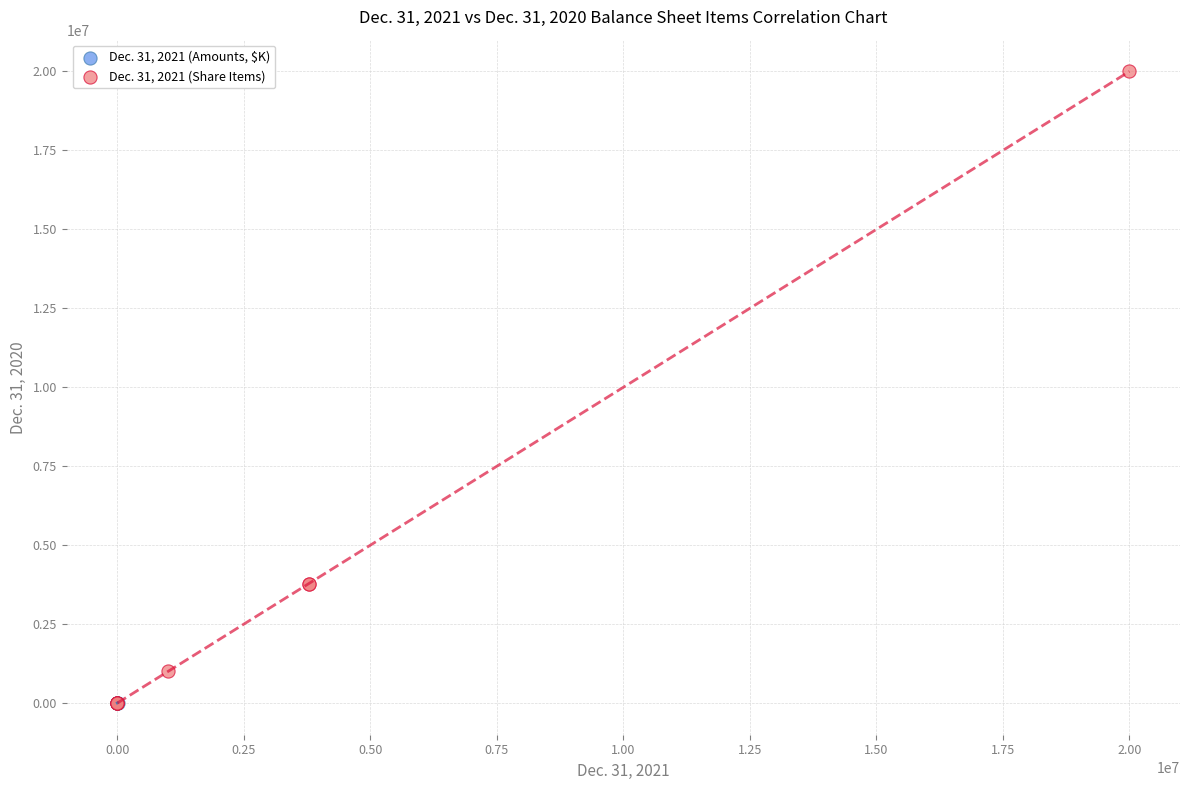

Which series contains the highest Y value?

Dec. 31, 2021 (Share Items)